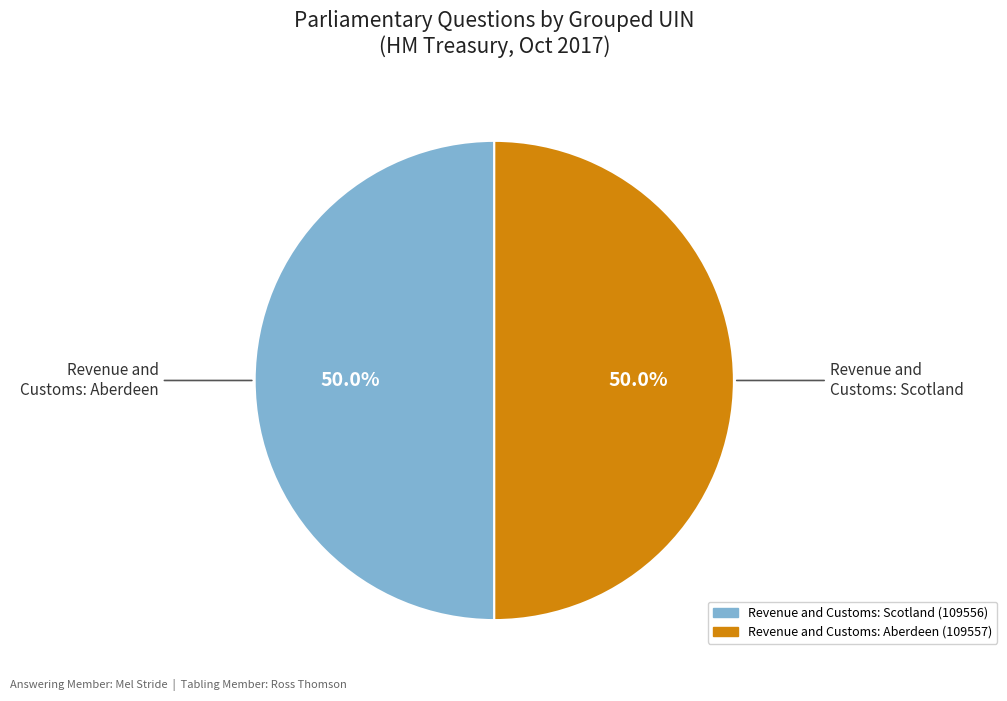

What portion of the pie excludes Revenue and Customs: Aberdeen (109557)?

50.0%